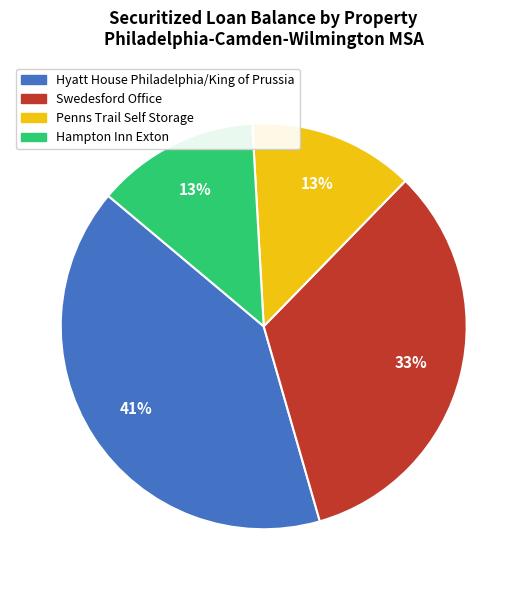

How many segments does this pie chart have?

4